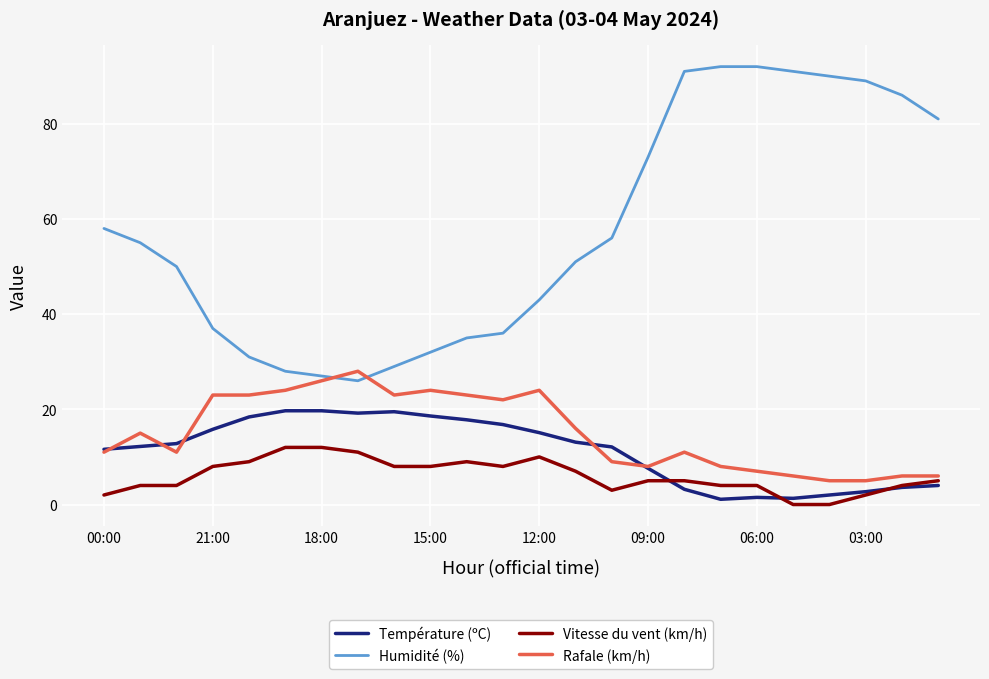

Rank the series by their maximum value, from highest to lowest.

Humidité (%), Rafale (km/h), Température (ºC), Vitesse du vent (km/h)